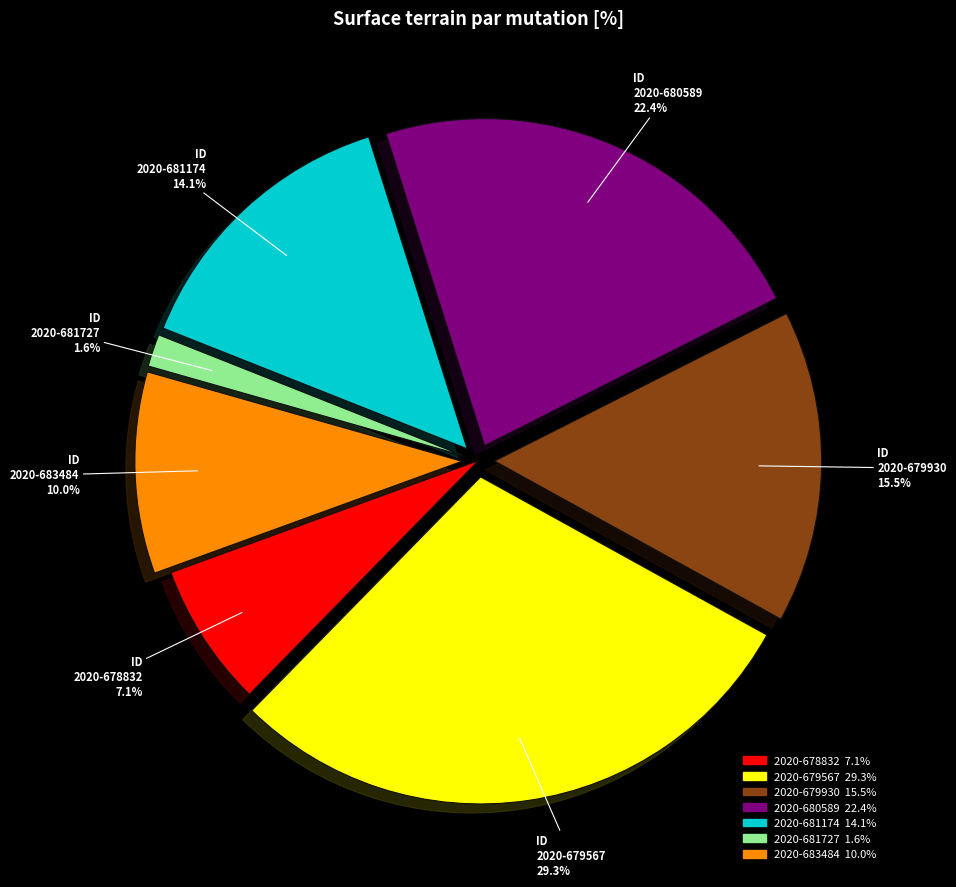

To the nearest percent, what is the difference between the 2020-679930 and 2020-680589 slice percentages?

7%